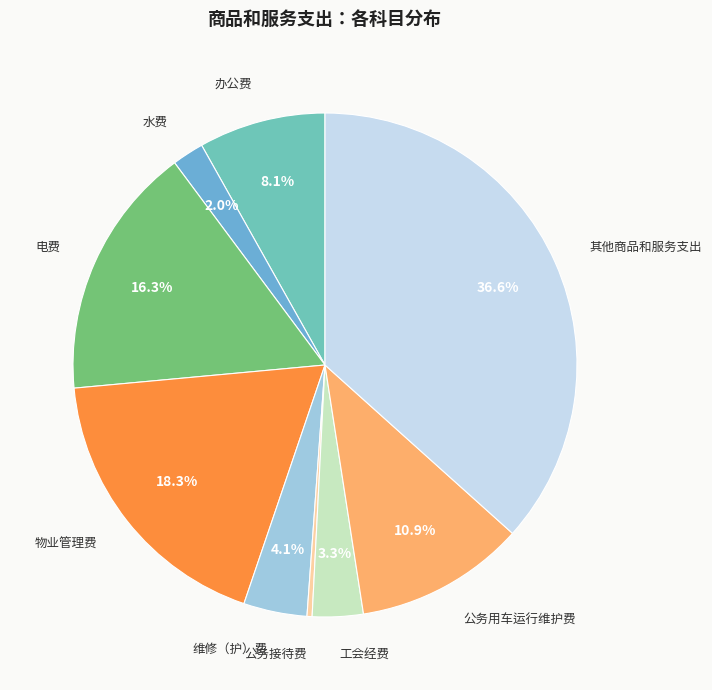

Rank the categories by value from lowest to highest.

公务接待费, 水费, 工会经费, 维修（护）费, 办公费, 公务用车运行维护费, 电费, 物业管理费, 其他商品和服务支出